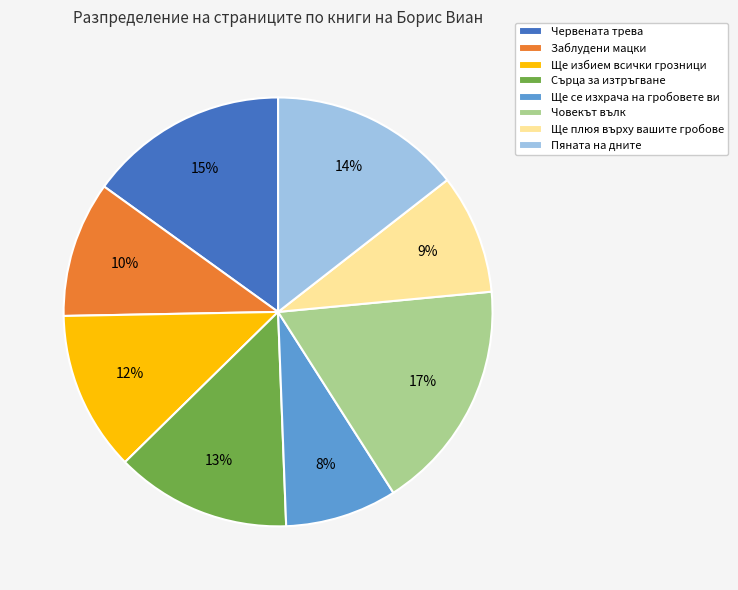

How many segments does this pie chart have?

8